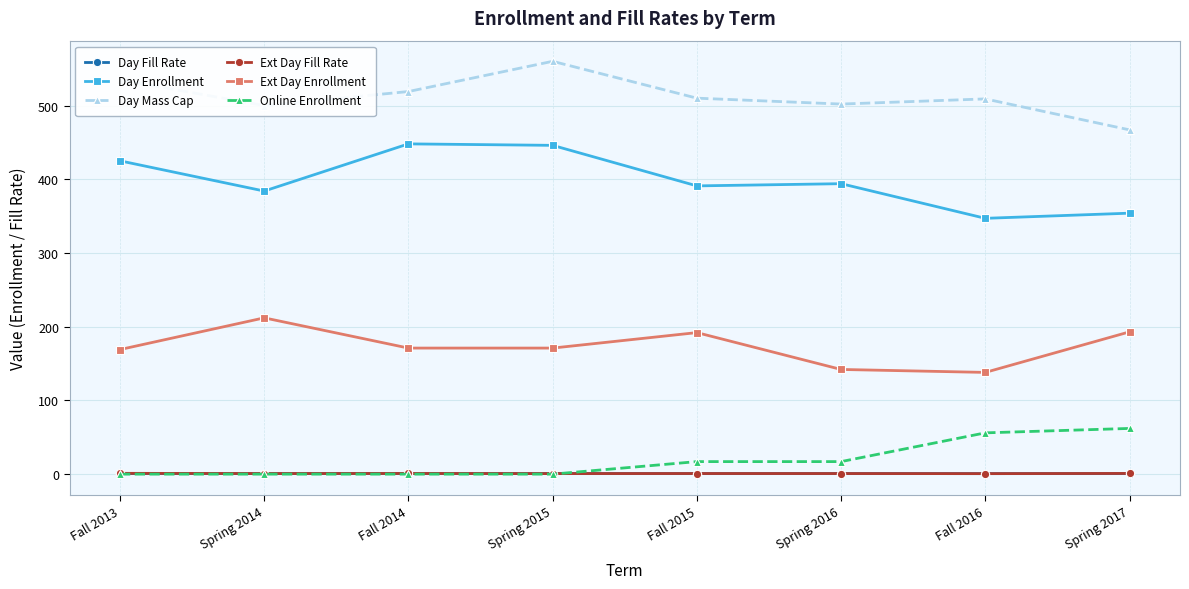

The Day Enrollment series shows 572.9 at Fall 2016. True or false?

False